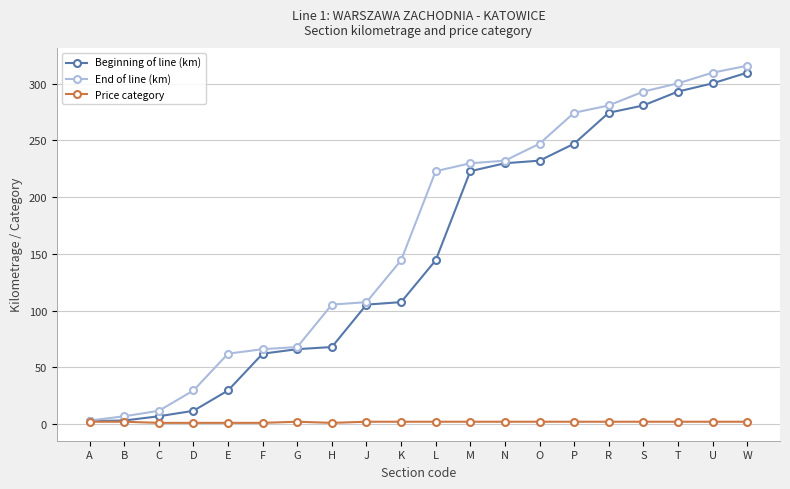

Between J and N, which series saw the biggest shift?

End of line (km)